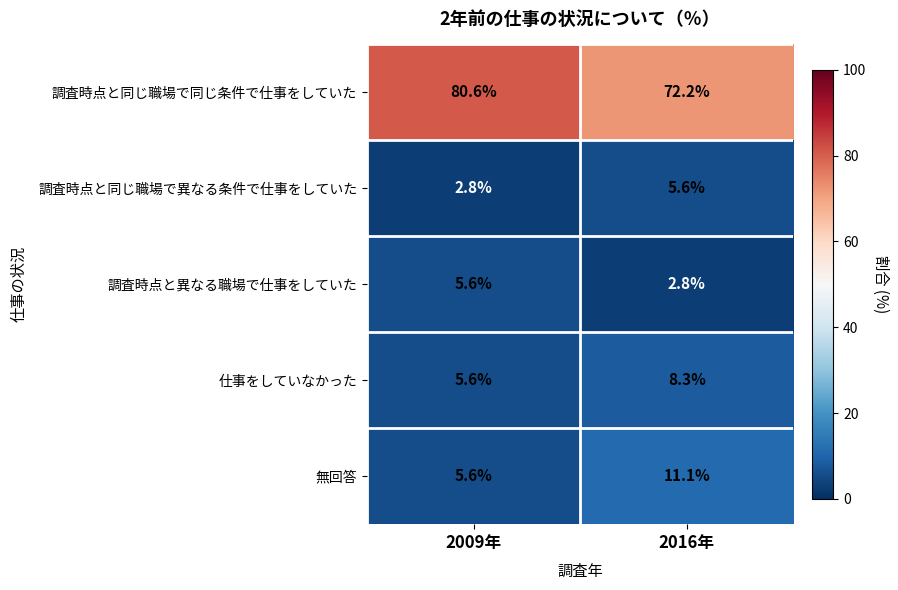

Which label corresponds to the largest value in the chart?

2009年